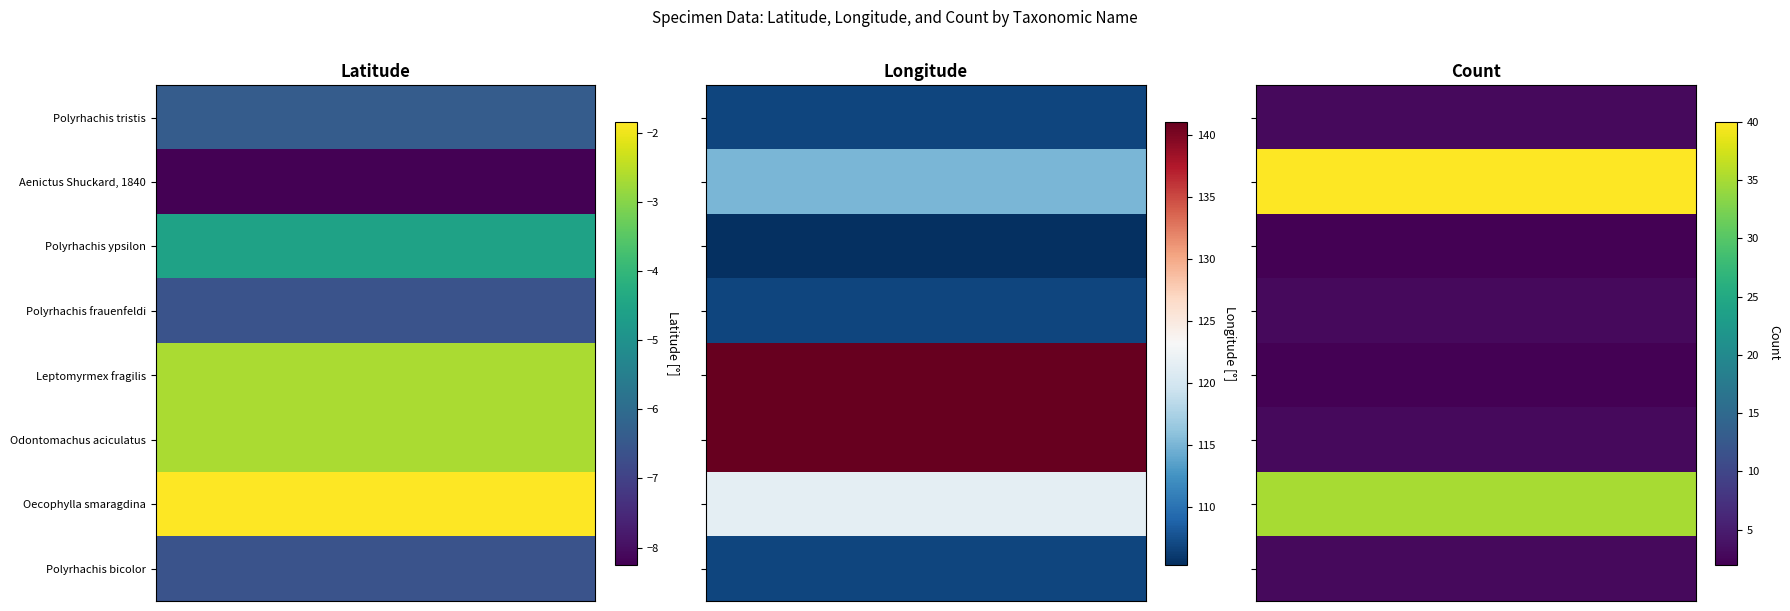

Reading left to right, transcribe all the data shown in this chart.

Polyrhachis tristis: 0=-6.4	1=106.8	2=3.0
Aenictus Shuckard, 1840: 0=-8.2	1=115.1	2=40.0
Polyrhachis ypsilon: 0=-4.6	1=105.4	2=2.0
Polyrhachis frauenfeldi: 0=-6.6	1=106.8	2=3.0
Leptomyrmex fragilis: 0=-2.6	1=141.1	2=2.0
Odontomachus aciculatus: 0=-2.6	1=141.1	2=3.0
Oecophylla smaragdina: 0=-1.8	1=121.5	2=35.0
Polyrhachis bicolor: 0=-6.6	1=106.8	2=3.0